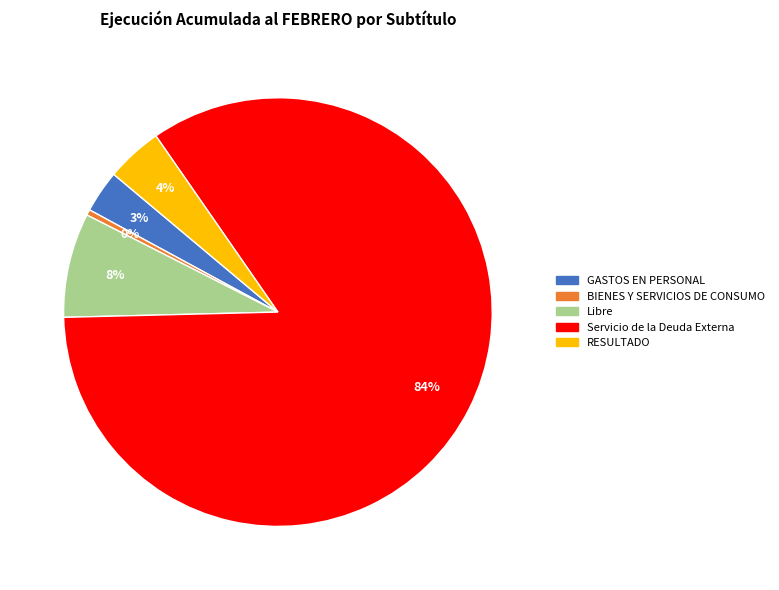

Is it true that Libre is 8% of the pie?

True